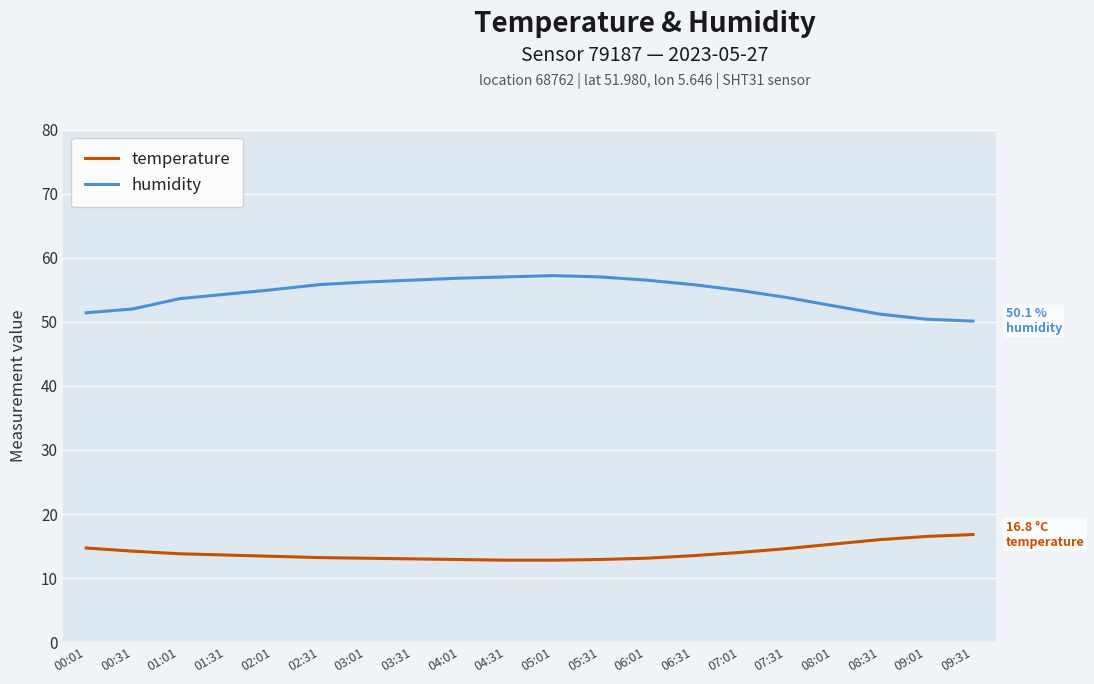

What are all the series names shown in the legend?

temperature, humidity